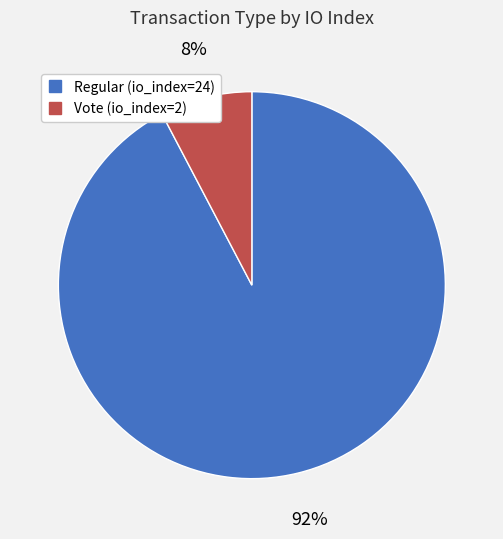

To the nearest percent, what is the average slice percentage?

50%